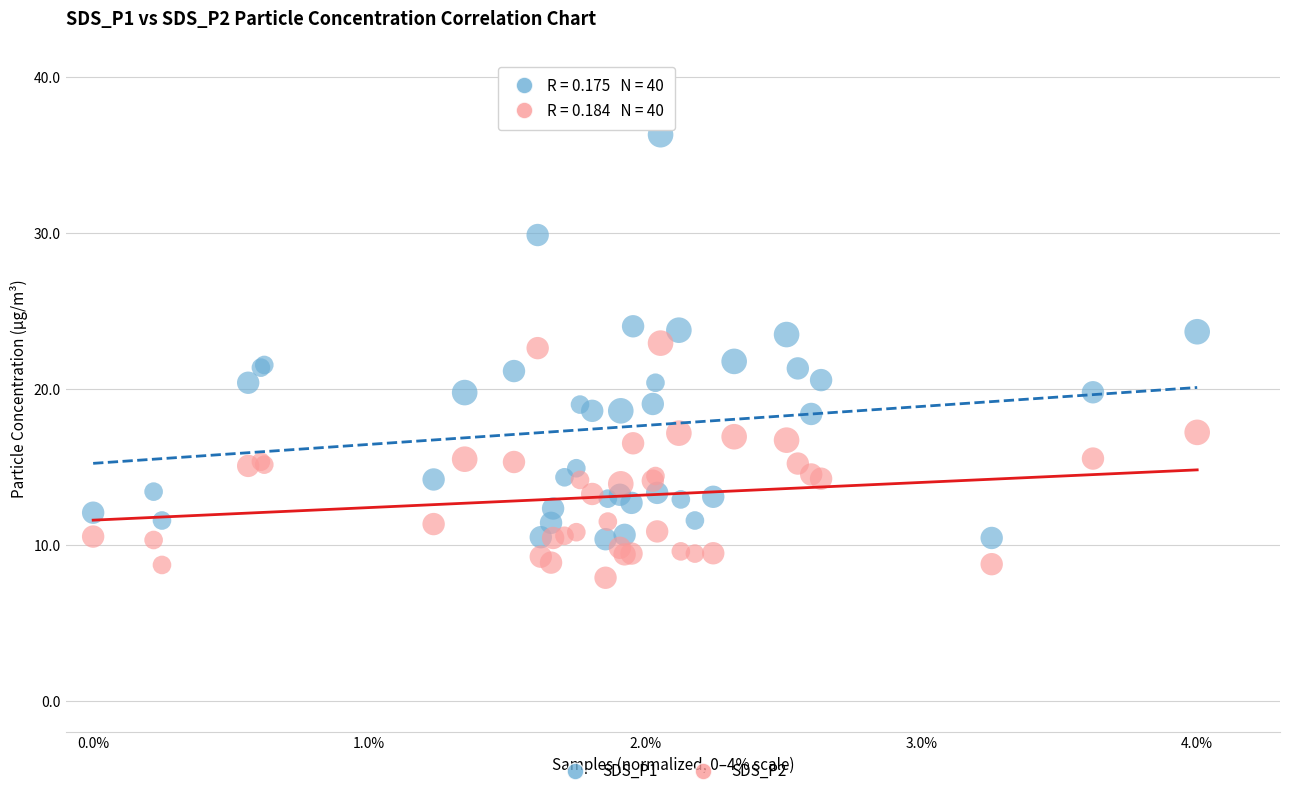

Which series has the widest spread of Y values?

SDS_P1